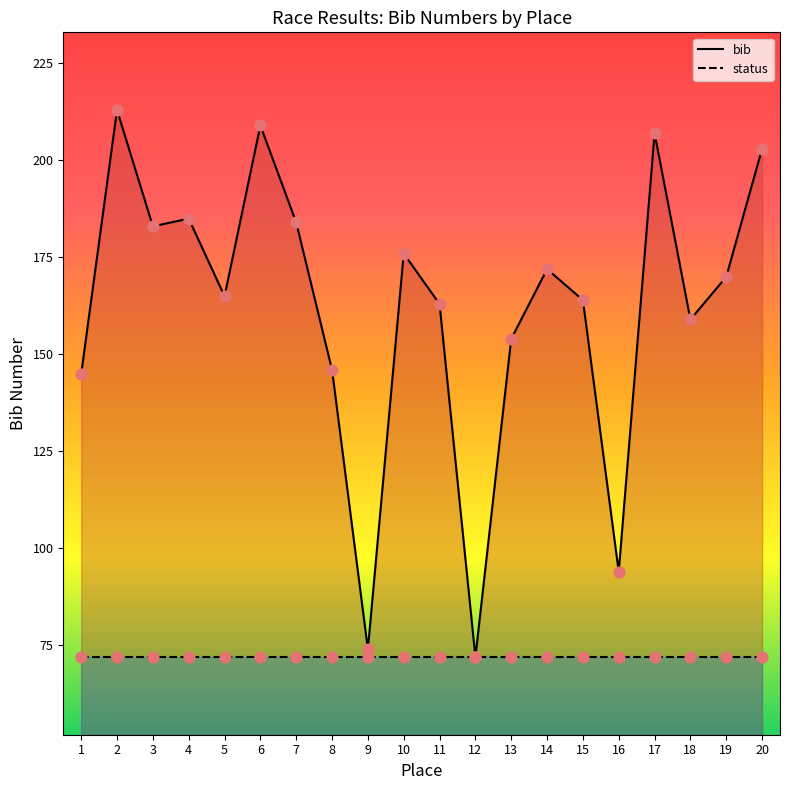

What is the change in value from 1 to 7?

+39